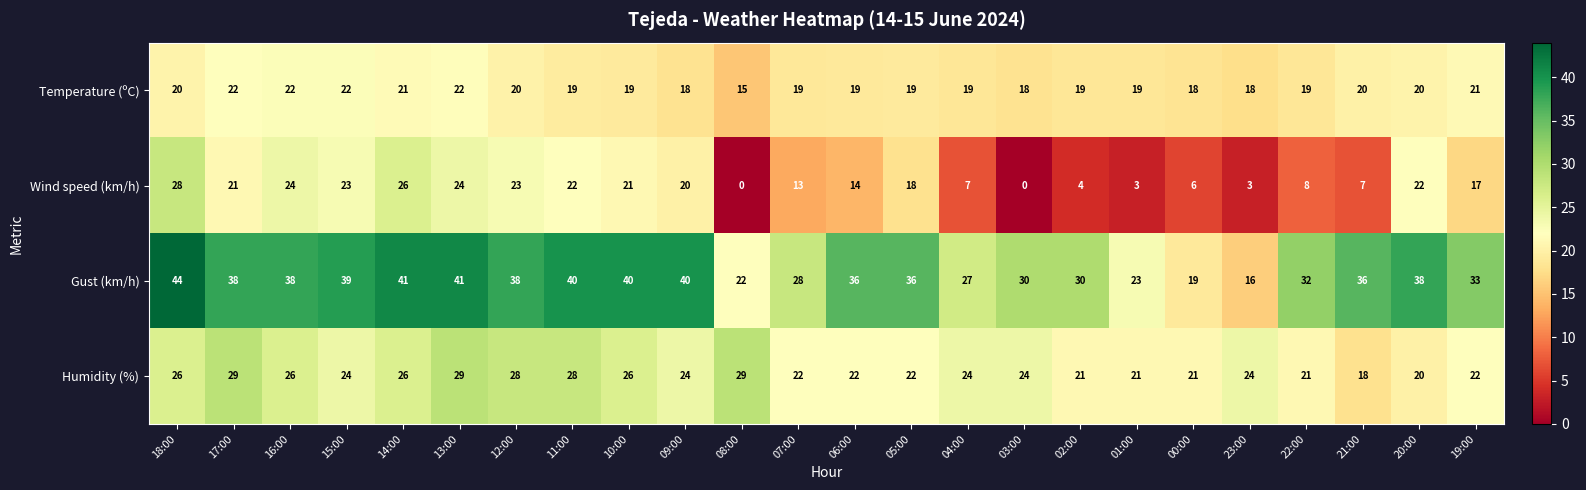

What is the sum of all Wind speed (km/h) values?

354